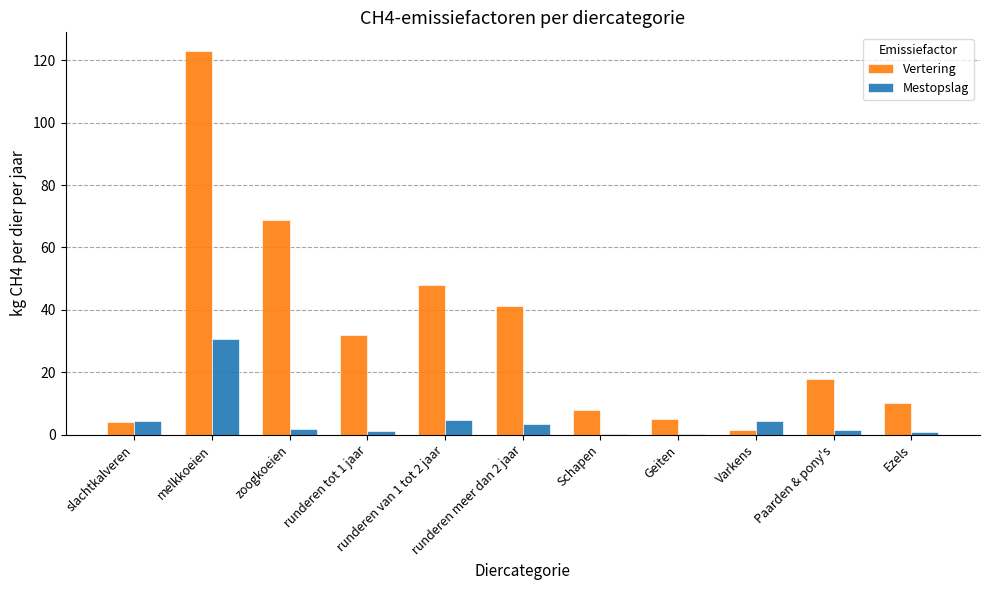

Which series has the largest total across all categories?

Vertering